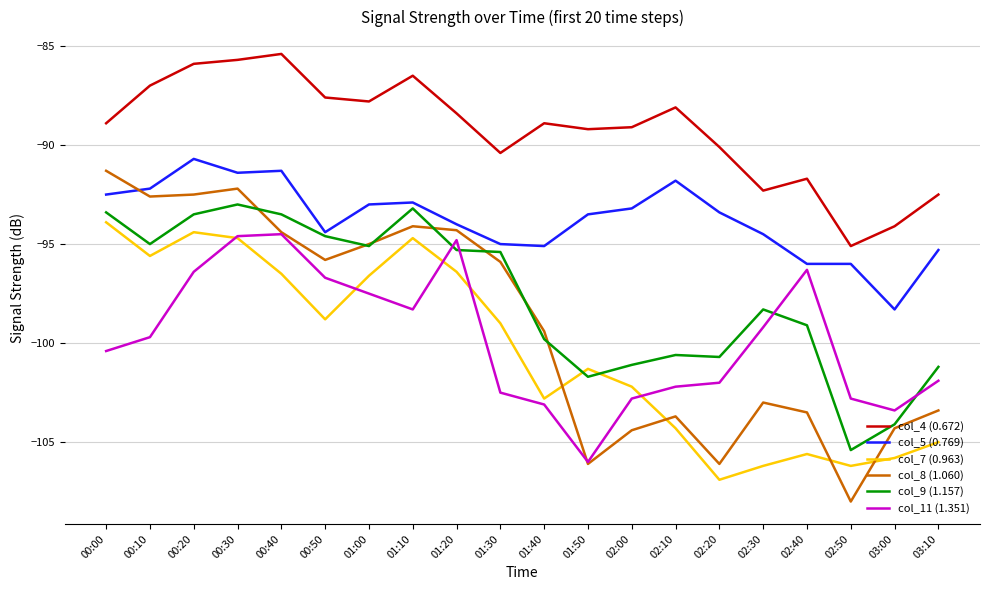

At which category does the chart reach its peak across all series?

00:40